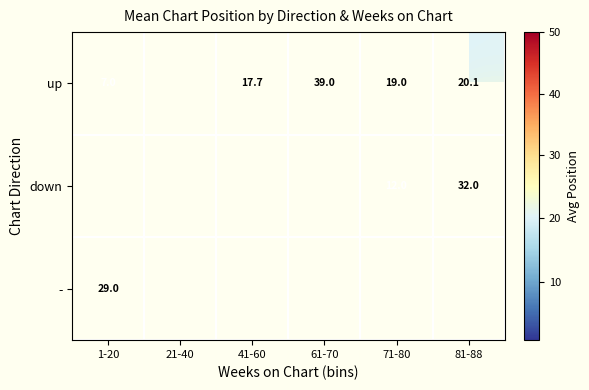

Is the value of up at 41-60 greater than the value of down at 71-80?

Yes